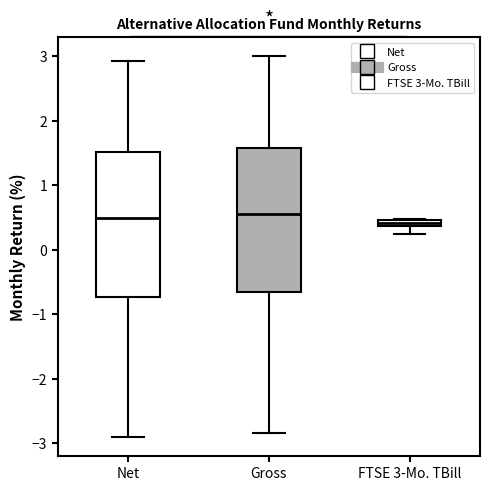

Where does the lower whisker of the box for FTSE 3-Mo. TBill end on the y-axis? The values are not printed on the chart, so give them approximately, as read against the axis.

0.3